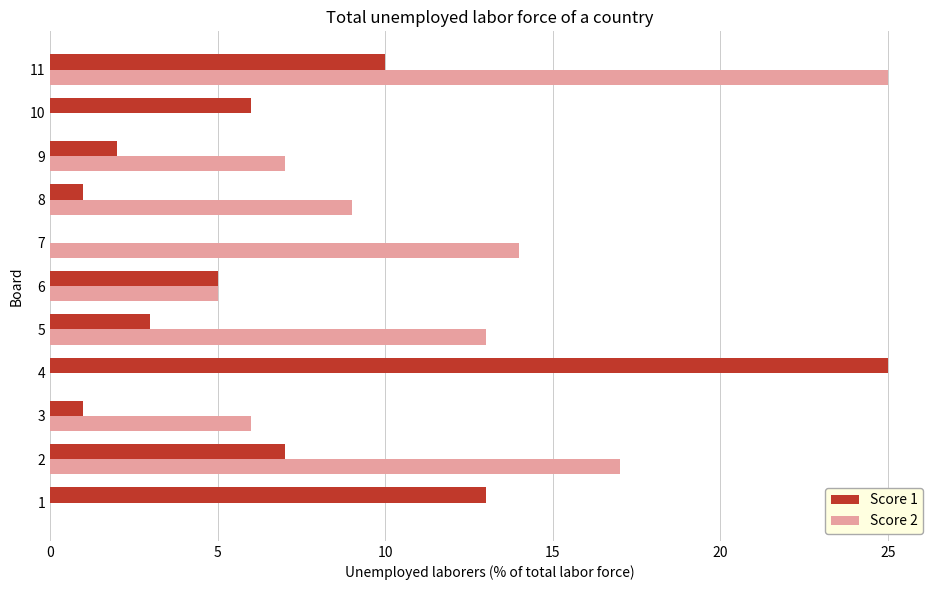

How many categories are shown in the chart?

11